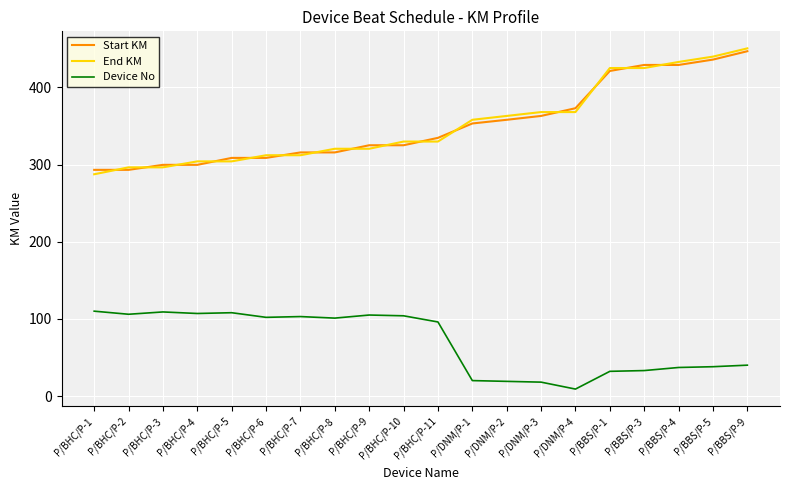

The Device No series shows 135.2 at P/BHC/P-11. True or false?

False